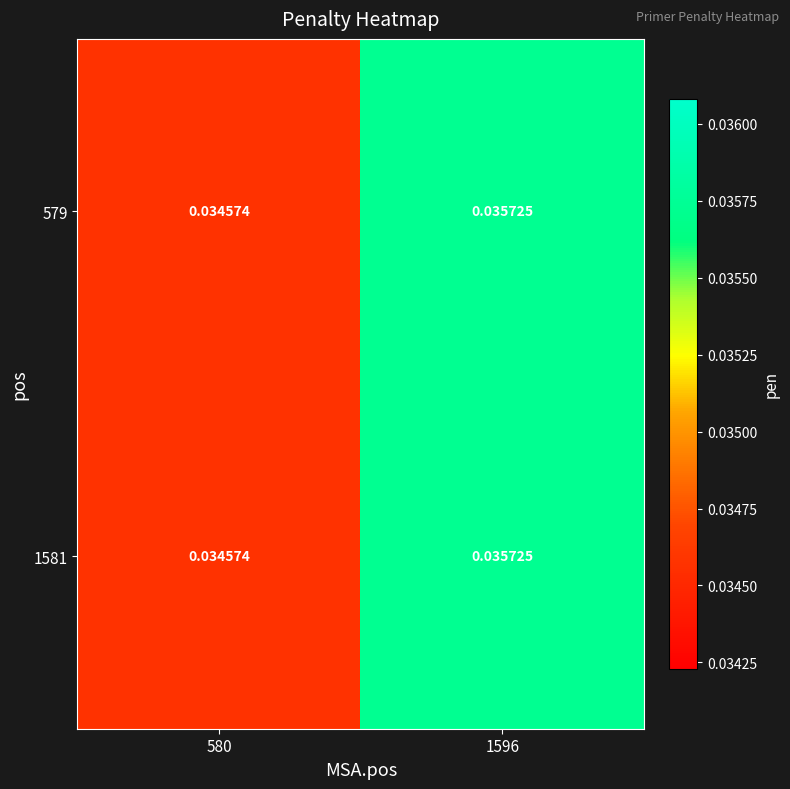

Is the value of 1581 at 580 greater than the value of 579 at 1596?

No